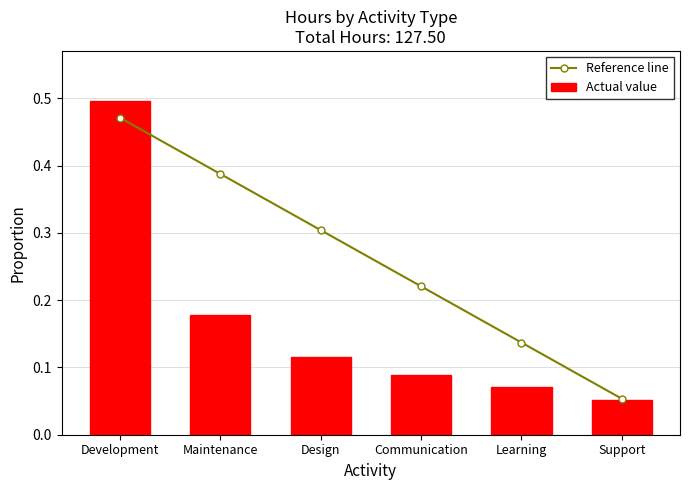

Which series has the largest total across all categories?

Reference line